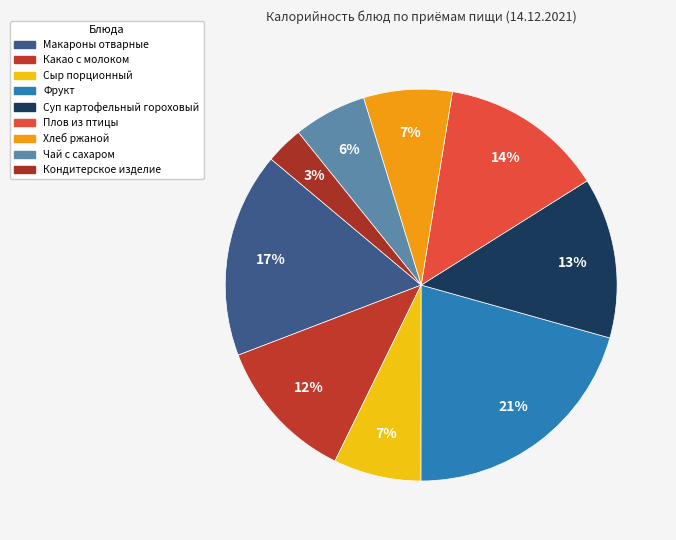

To the nearest percent, what is the difference between the largest and smallest slice percentages?

18%